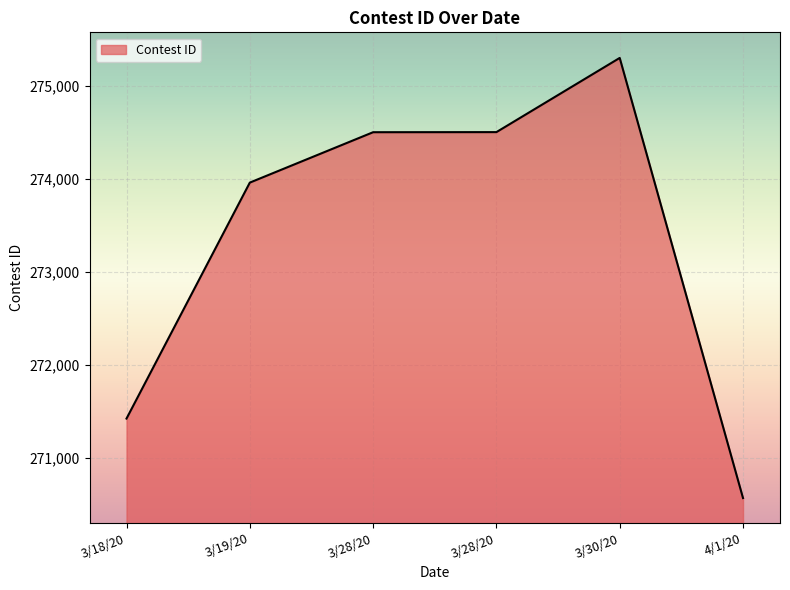

List the labels in order of value, largest first.

3/30/20, 3/28/20, 3/28/20, 3/19/20, 3/18/20, 4/1/20